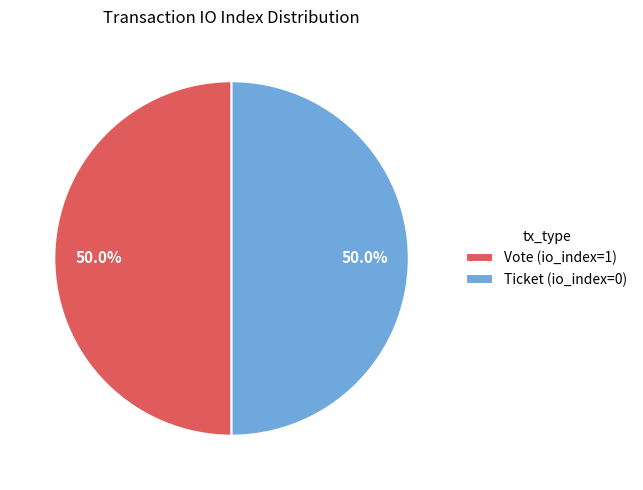

Approximately how many times larger is the value at Vote (io_index=1) compared to Ticket (io_index=0)?

1.0